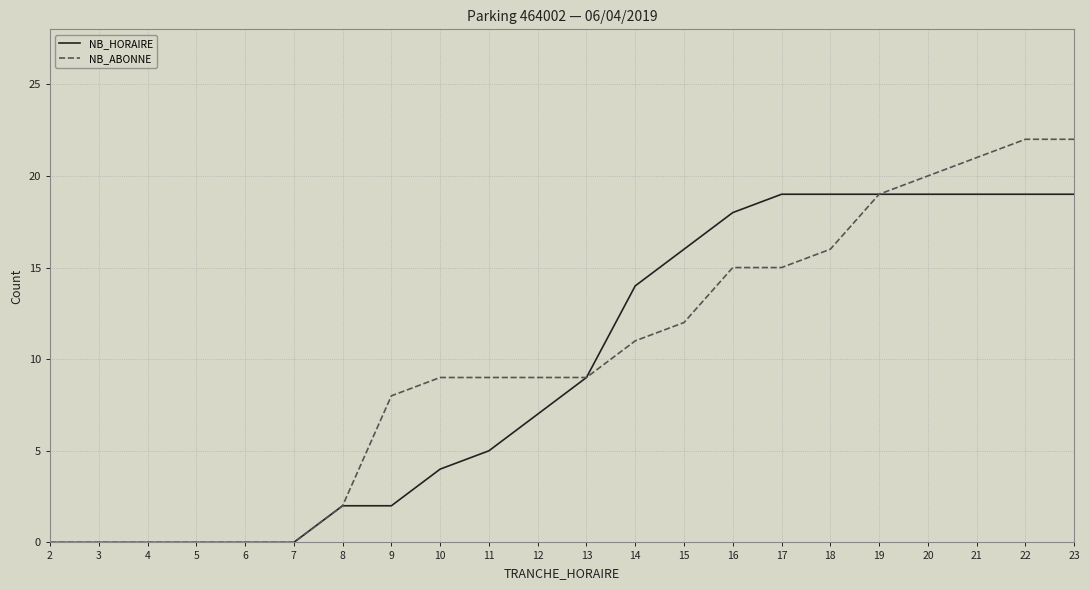

Reading right to left, transcribe all the data shown in this chart.

NB_HORAIRE: 19	19	19	19	19	19	19	18	16	14	9	7	5	4	2	2	0	0	0	0	0	0
NB_ABONNE: 22	22	21	20	19	16	15	15	12	11	9	9	9	9	8	2	0	0	0	0	0	0